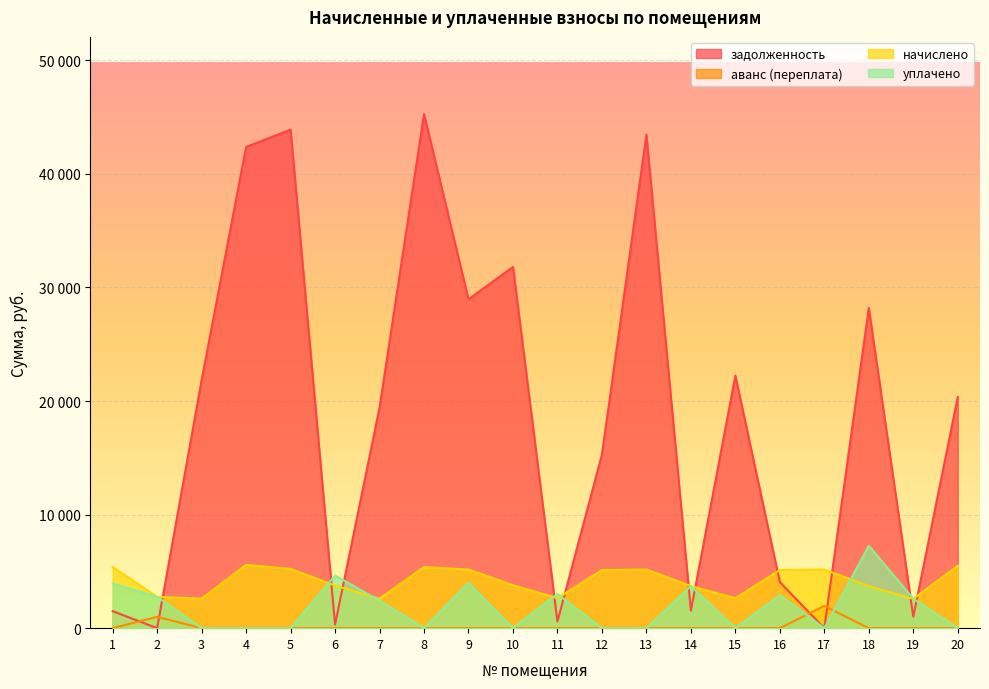

What is the difference between the second highest and second lowest values in the задолженность series?

43893.8